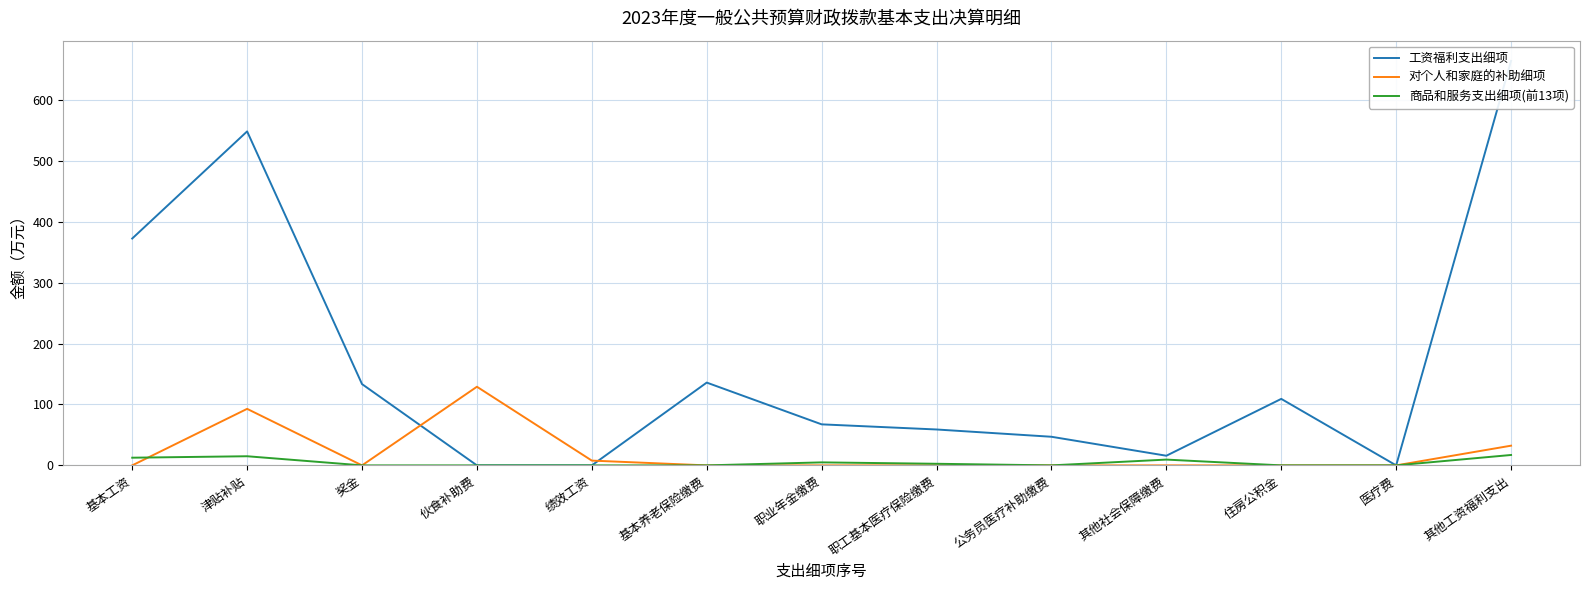

What is the label of the 13th point from the left?

其他工资福利支出